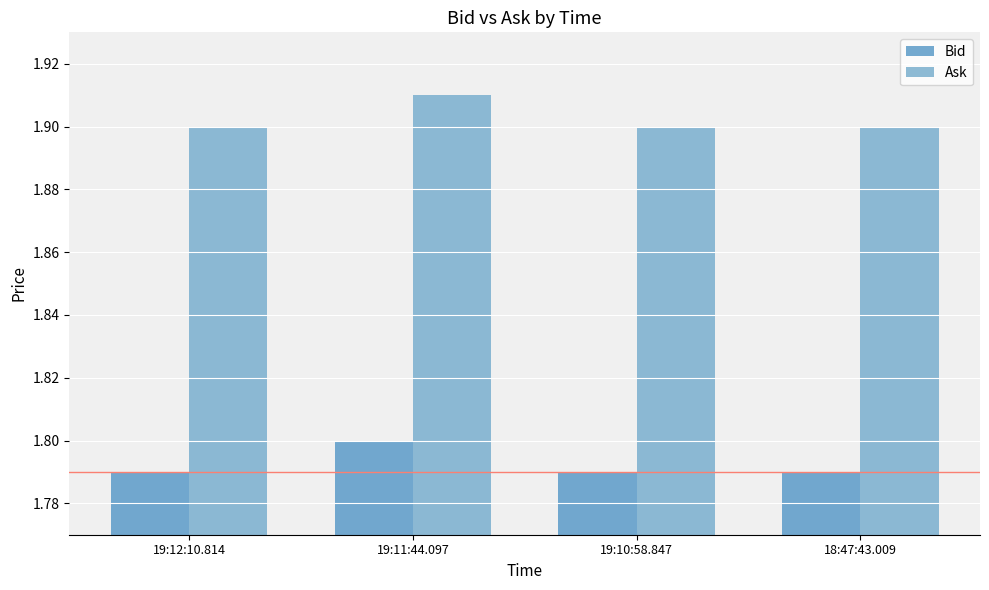

What is the maximum value for Bid?

1.8